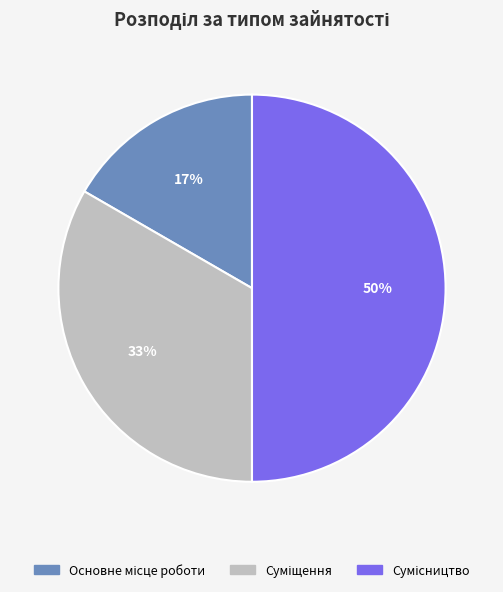

To the nearest percent, what is the average slice percentage?

33%